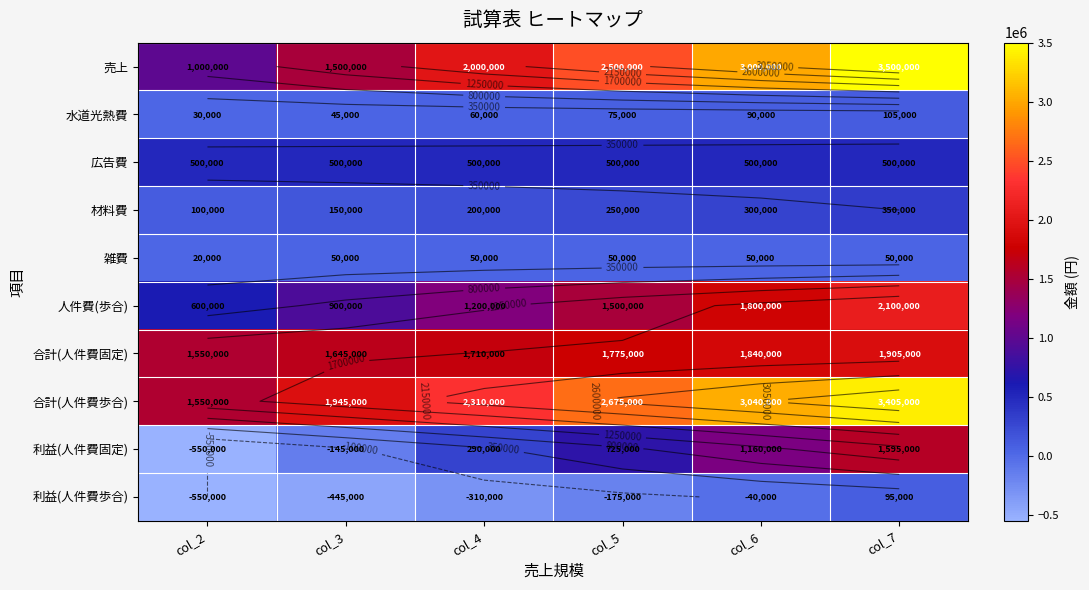

At which label does 売上 reach its peak?

col_7